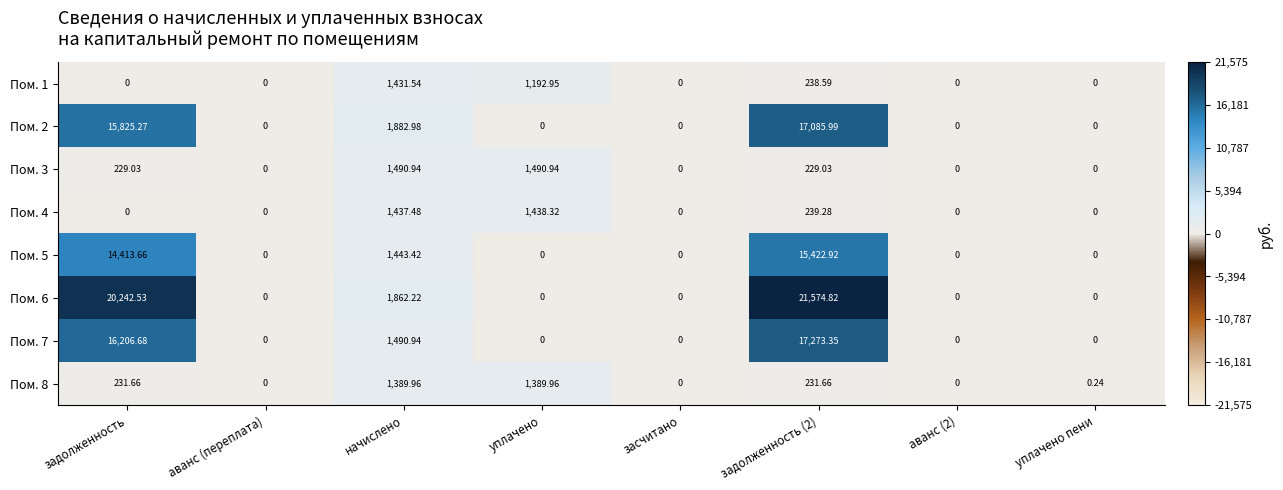

Is the value of Пом. 3 at задолженность (2) greater than the value of Пом. 2 at аванс (2)?

Yes